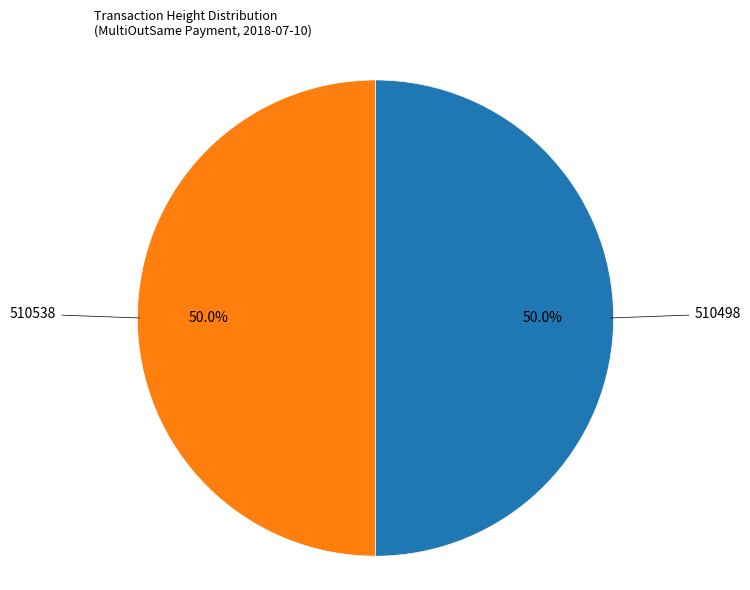

What percentage is the 510538 slice, to the nearest percent?

50%